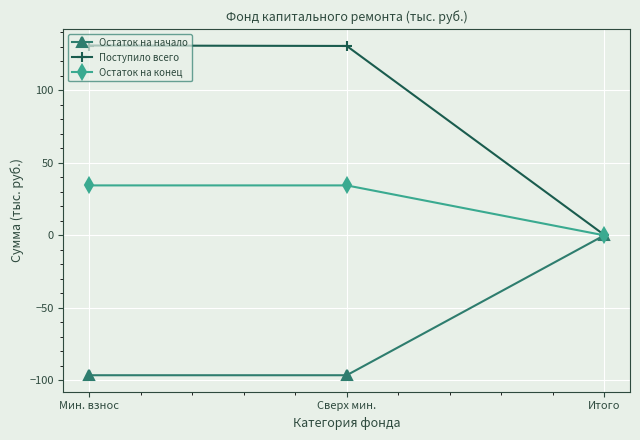

Which series has the largest range (max minus min)?

Поступило всего